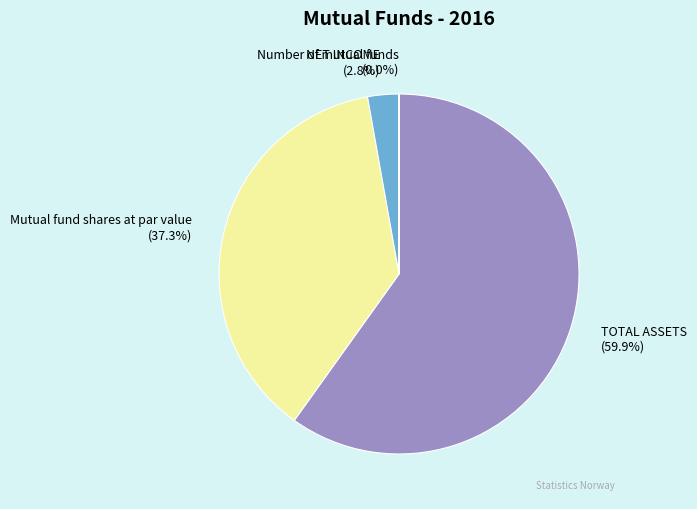

Which category has the biggest portion of the pie?

TOTAL ASSETS